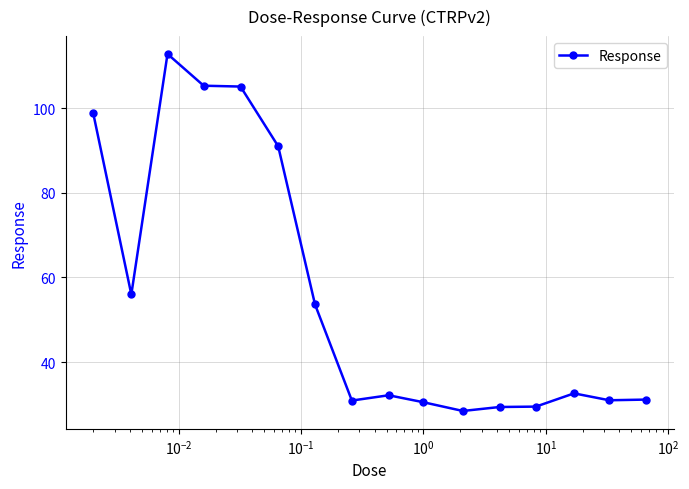

What is the average value?

56.2